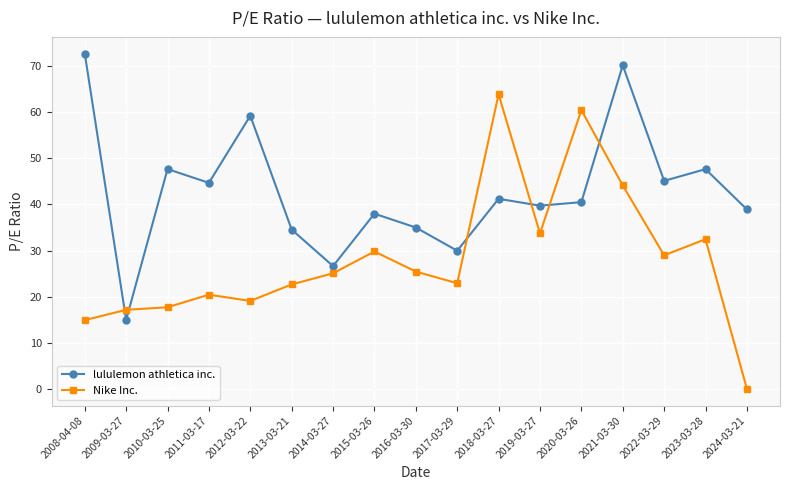

How many interior local peaks does the lululemon athletica inc. series have?

6